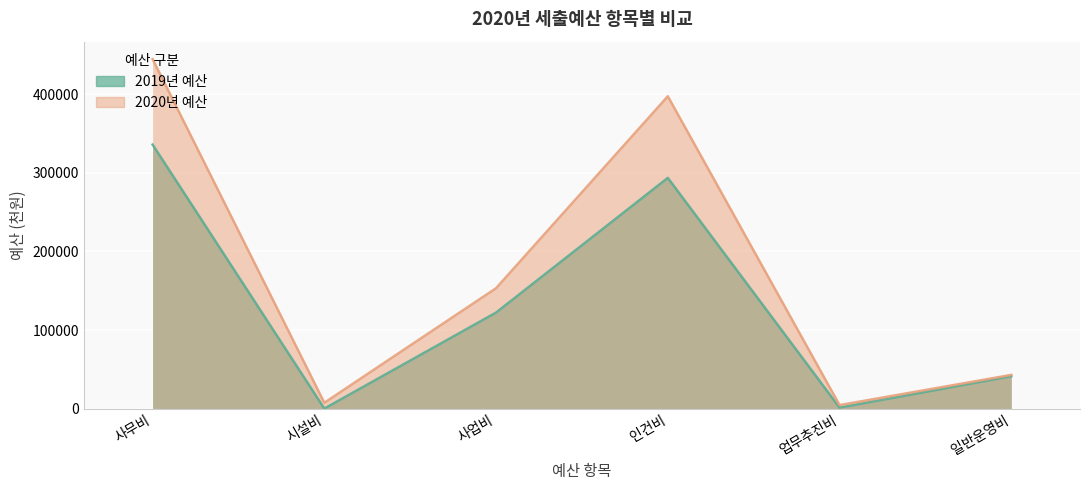

Which has a higher value, 업무추진비 or 사무비?

사무비